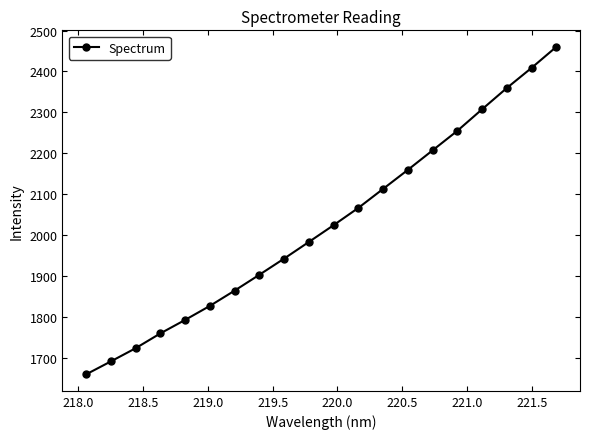

What is the average value?

2025.6